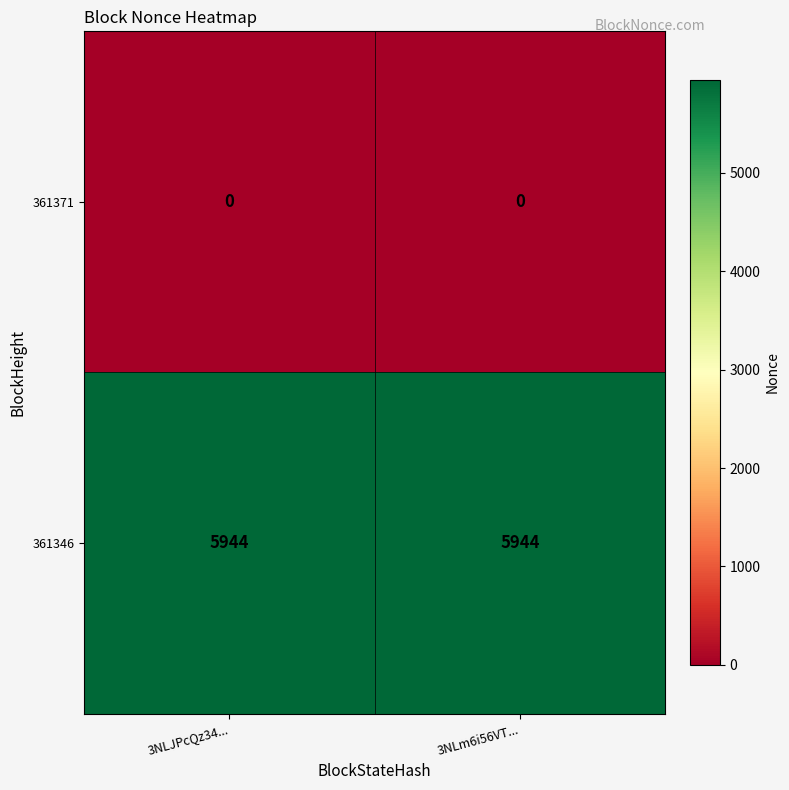

Rank the series by their average value, from lowest to highest.

361371, 361346